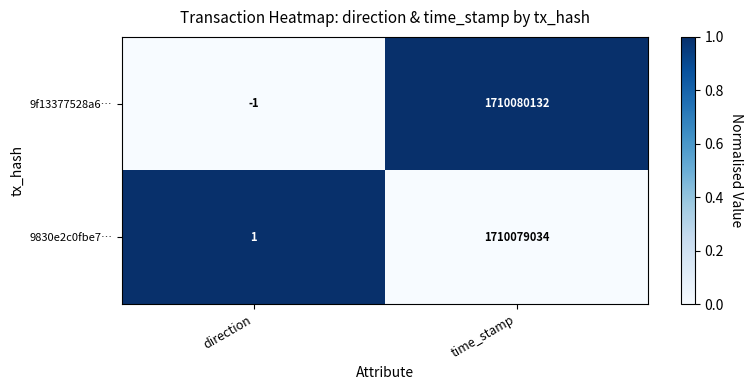

Which series has the largest total across all categories?

9f13377528a6…